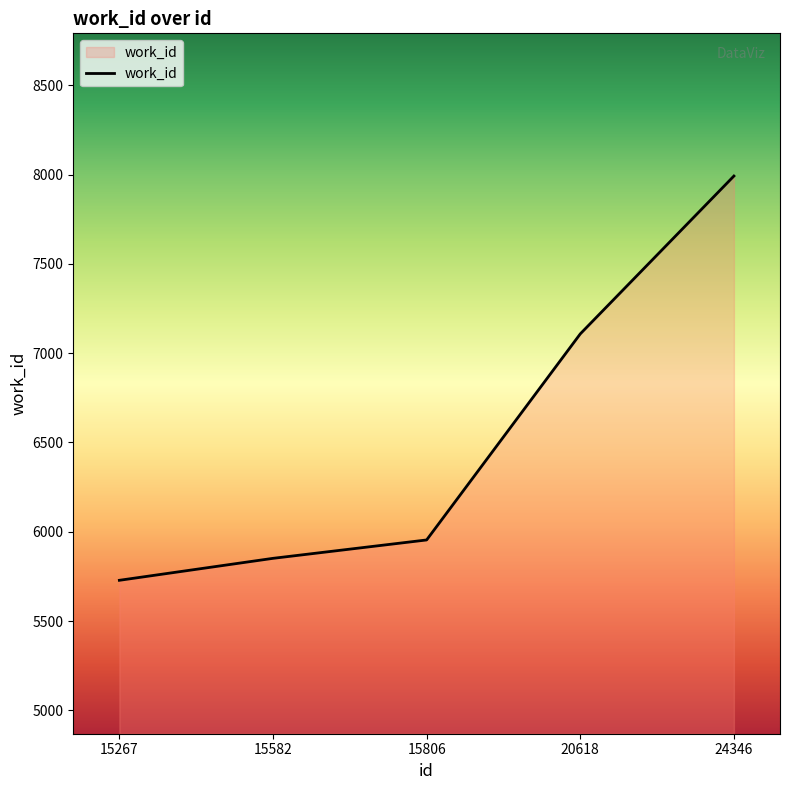

How many values are below 5954?

2